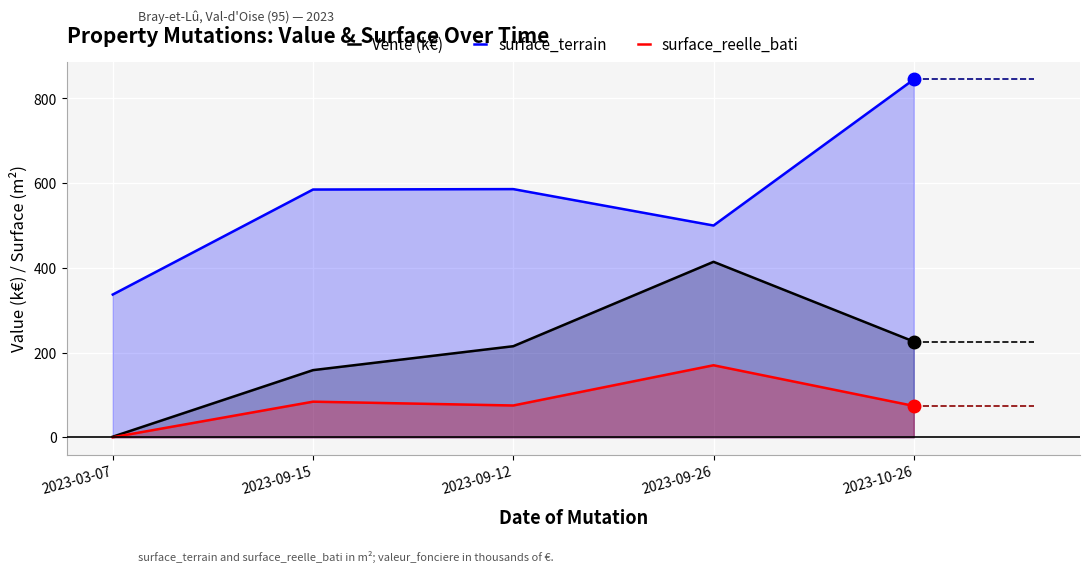

Reading left to right, transcribe all the data shown in this chart.

Vente (k€): 1.3	158.5	215.0	414.3	226.0
surface_terrain: 337.0	585.0	586.0	500.0	845.0
surface_reelle_bati: 0.0	84.0	75.0	170.0	74.0